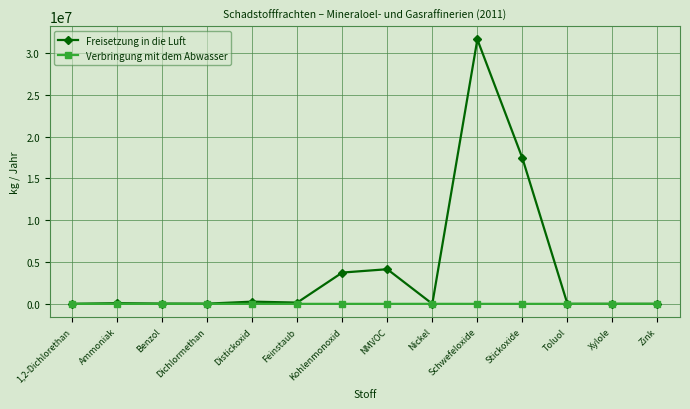

Rank the series by their maximum value, from lowest to highest.

Verbringung mit dem Abwasser, Freisetzung in die Luft